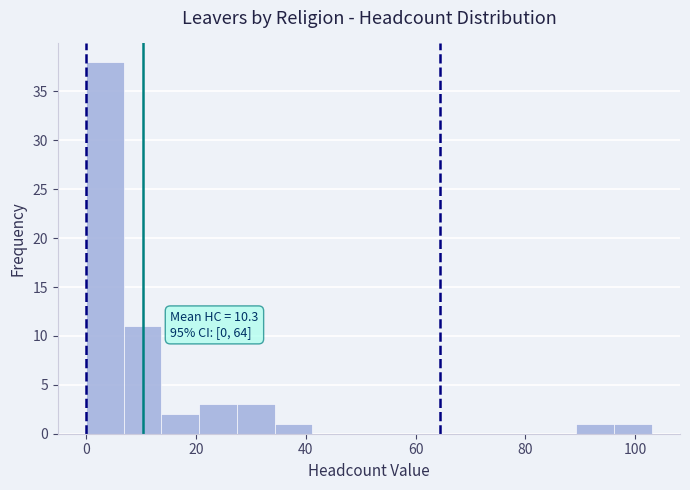

Read against the x-axis, roughly where is the centre of the tallest bar?

4